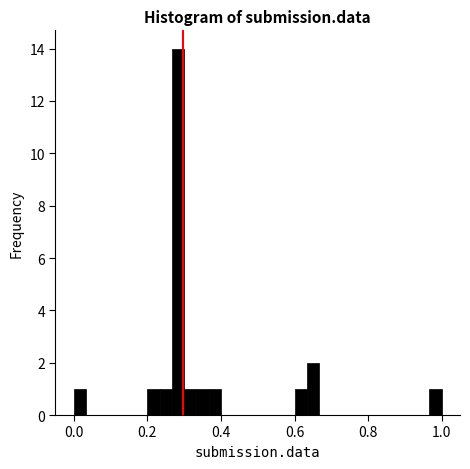

Read against the x-axis, roughly where is the centre of the tallest bar?

0.28